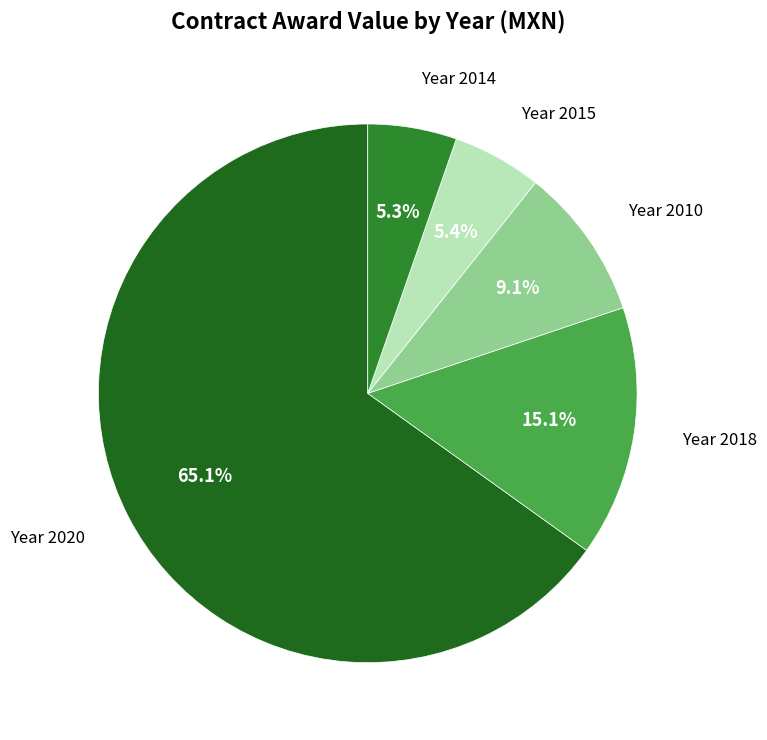

Which category has the biggest portion of the pie?

Year 2020